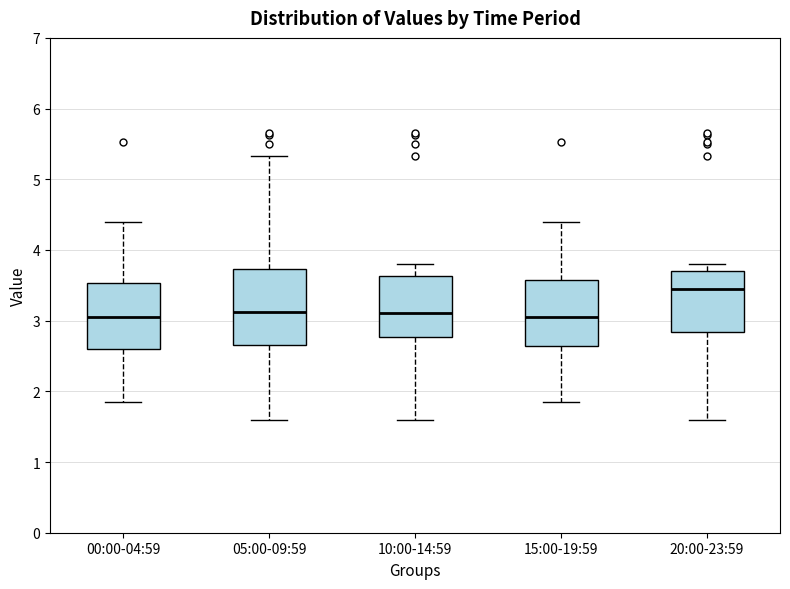

Where does the lower whisker of the box for 10:00-14:59 end on the y-axis? The values are not printed on the chart, so give them approximately, as read against the axis.

1.6